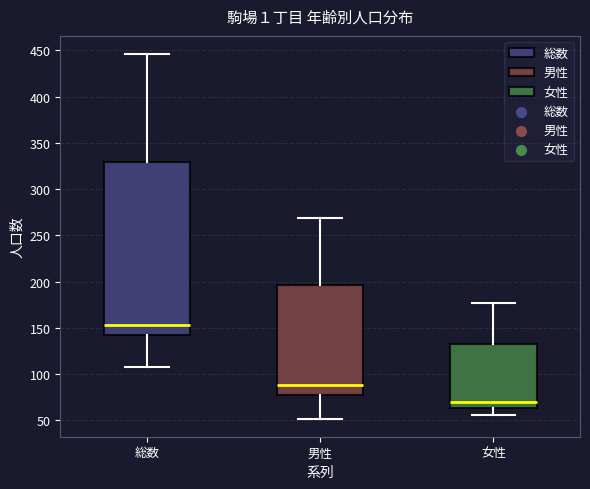

Comparing the boxes themselves (not the whiskers), which one is the tallest?

総数